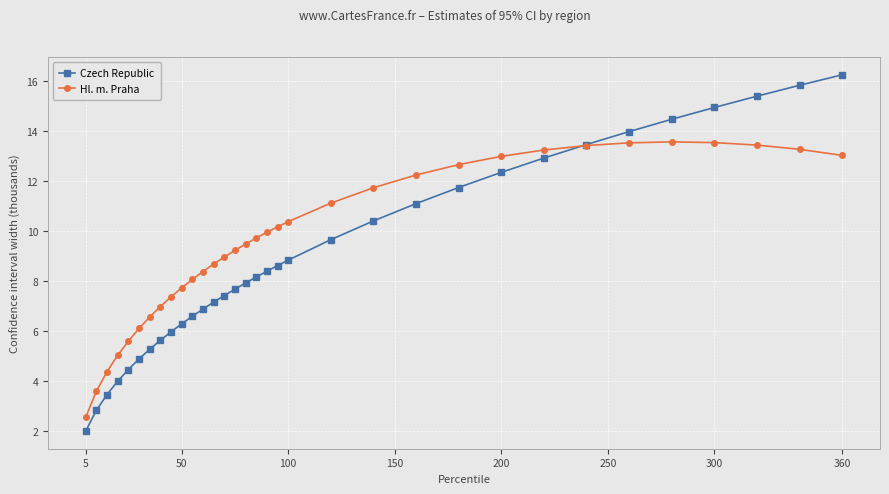

Count the number of data series in this chart.

2